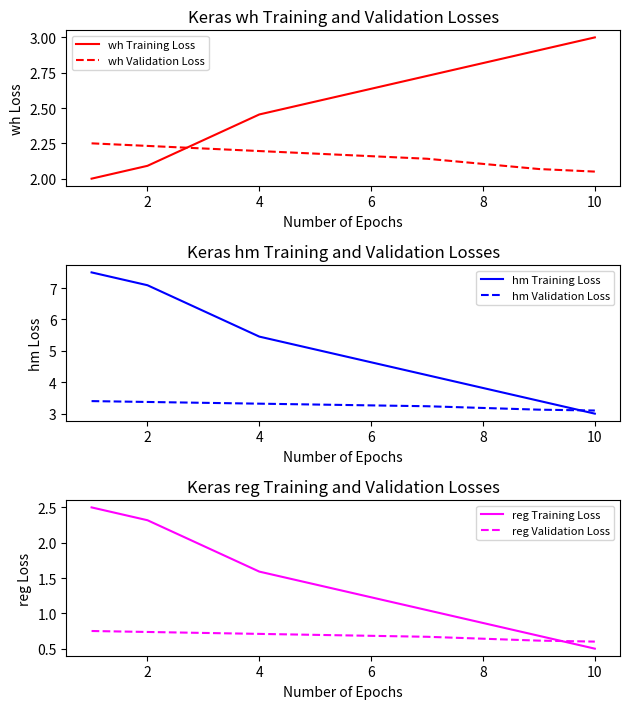

True or false: reg Validation Loss and reg Training Loss intersect in this chart.

True